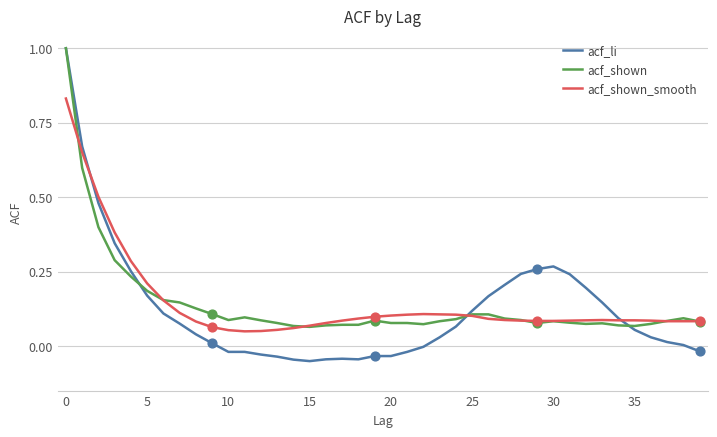

Which series has the largest range (max minus min)?

acf_li